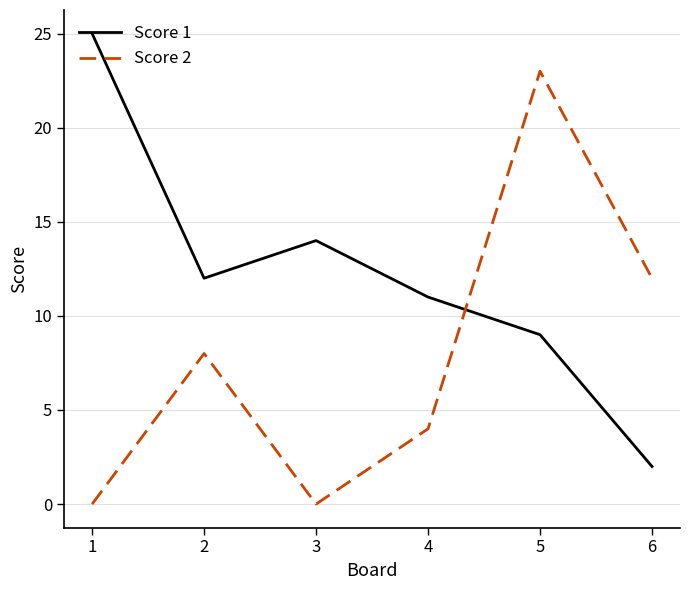

At which label does Score 1 reach its minimum?

6